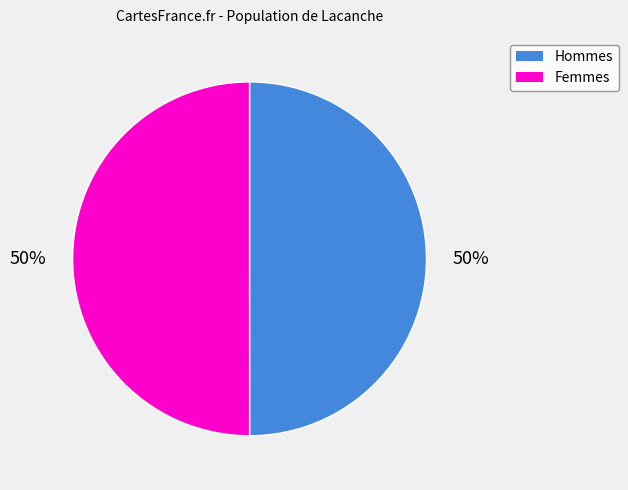

To the nearest percent, what percentage of the pie is Hommes?

50%